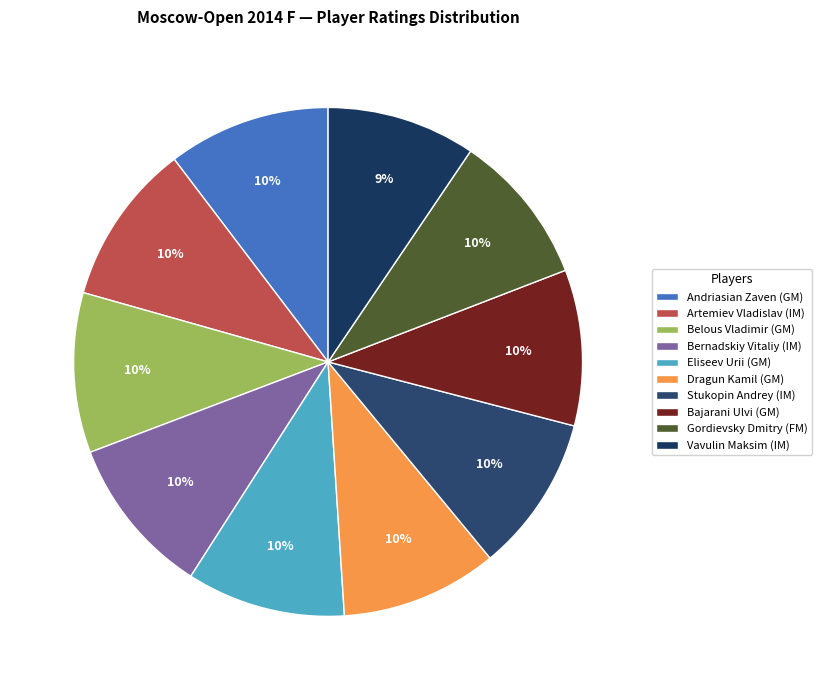

Which slice is the largest?

Andriasian Zaven (GM)